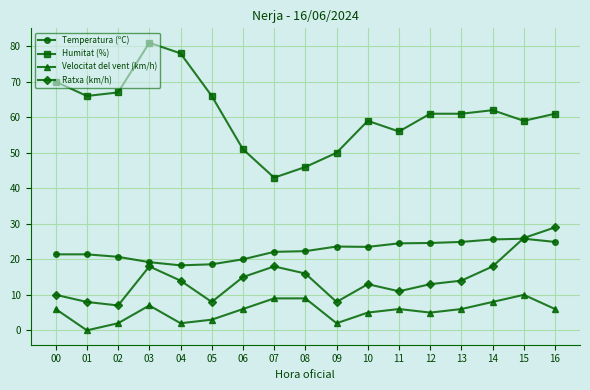

True or false: Ratxa (km/h) has more than 1 interior local peaks.

True